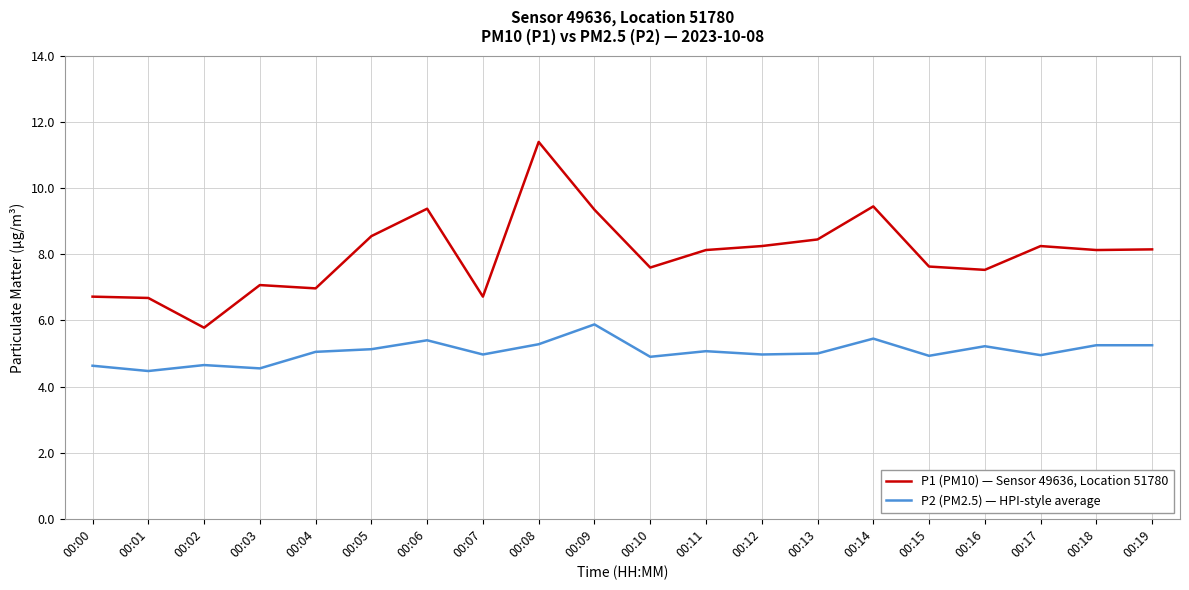

The value of P1 (PM10) — Sensor 49636, Location 51780 at 00:05 is 8.6. True or false?

True